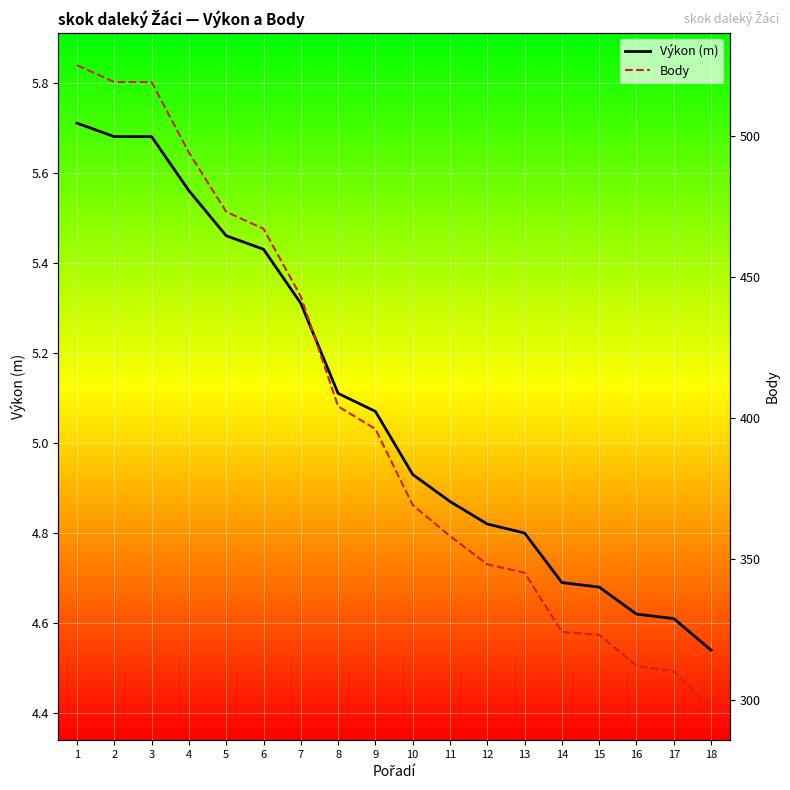

What is the difference between the Výkon (m) values at 15 and 17?

0.1